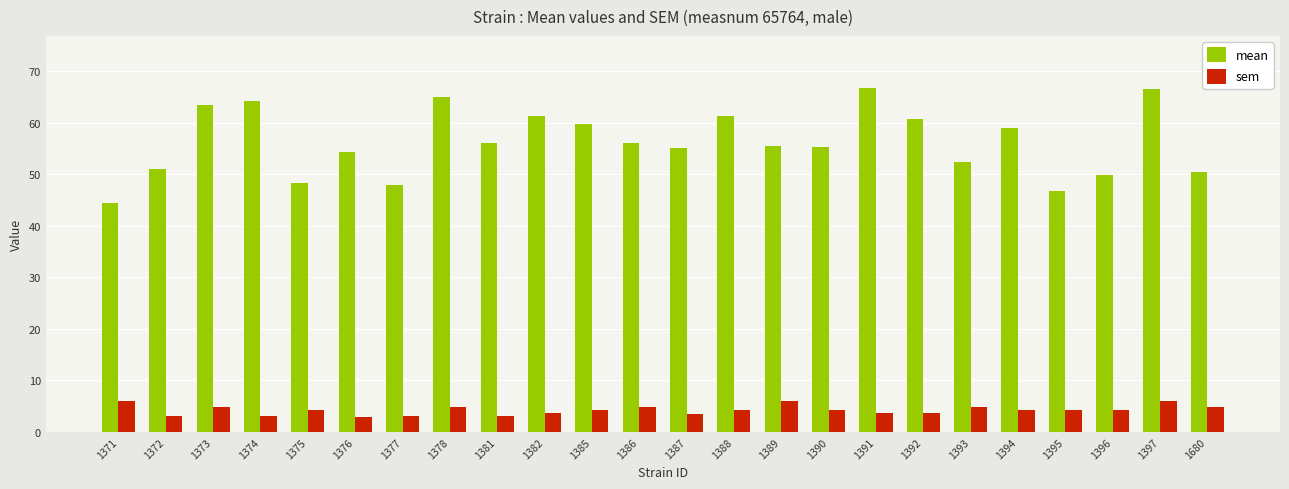

What is the maximum value for sem?

6.0